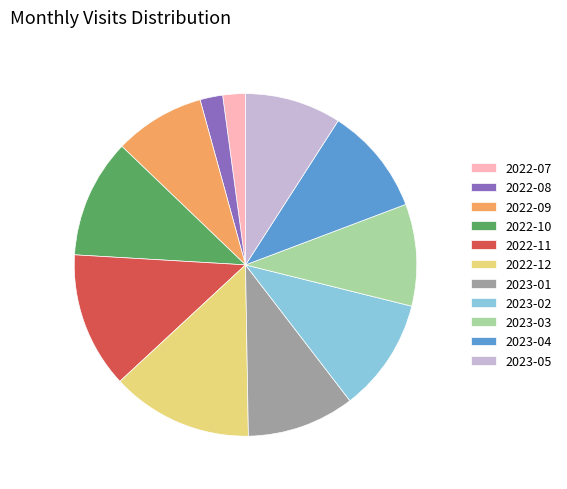

How many slices are in this pie chart?

11